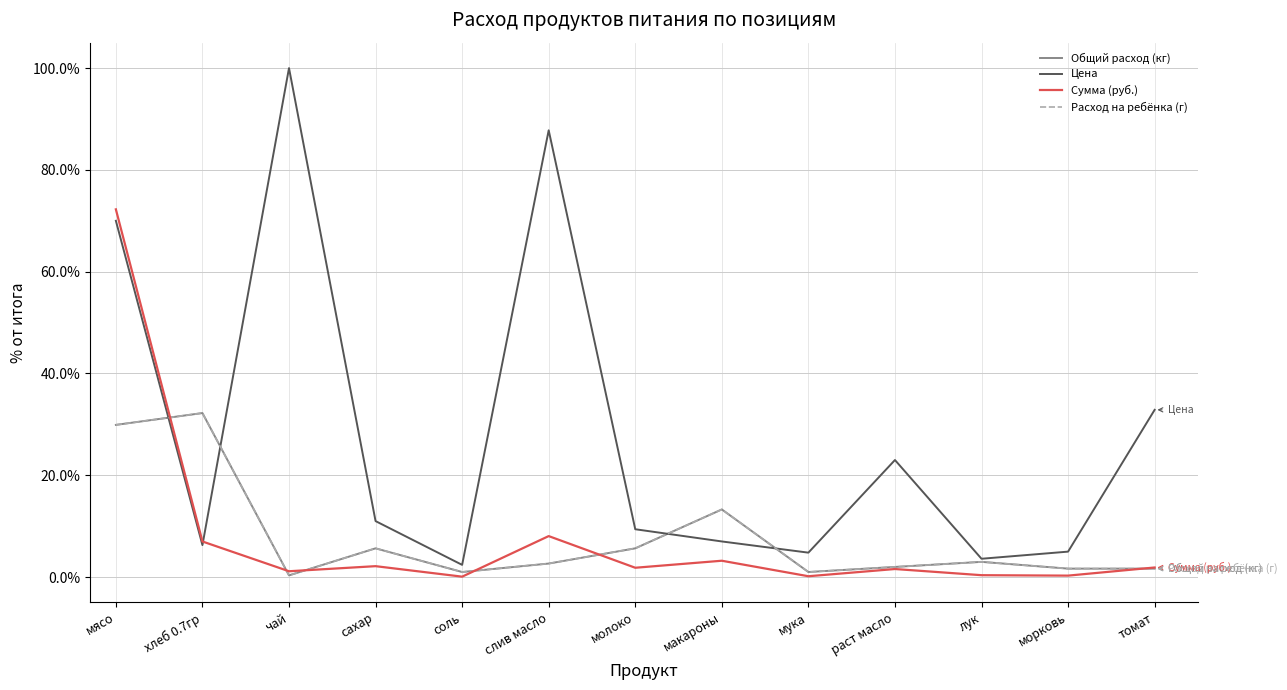

Which has a higher value, чай or молоко?

молоко